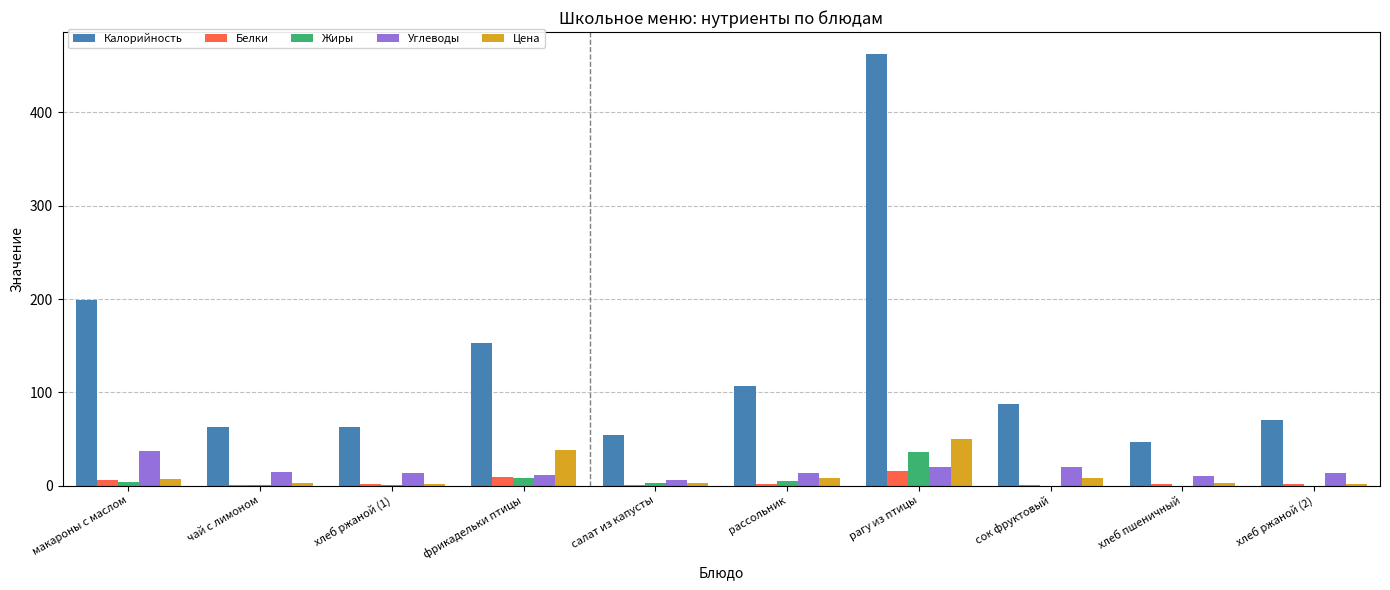

True or false: Белки has a value of 2.0 at хлеб ржаной (1).

True